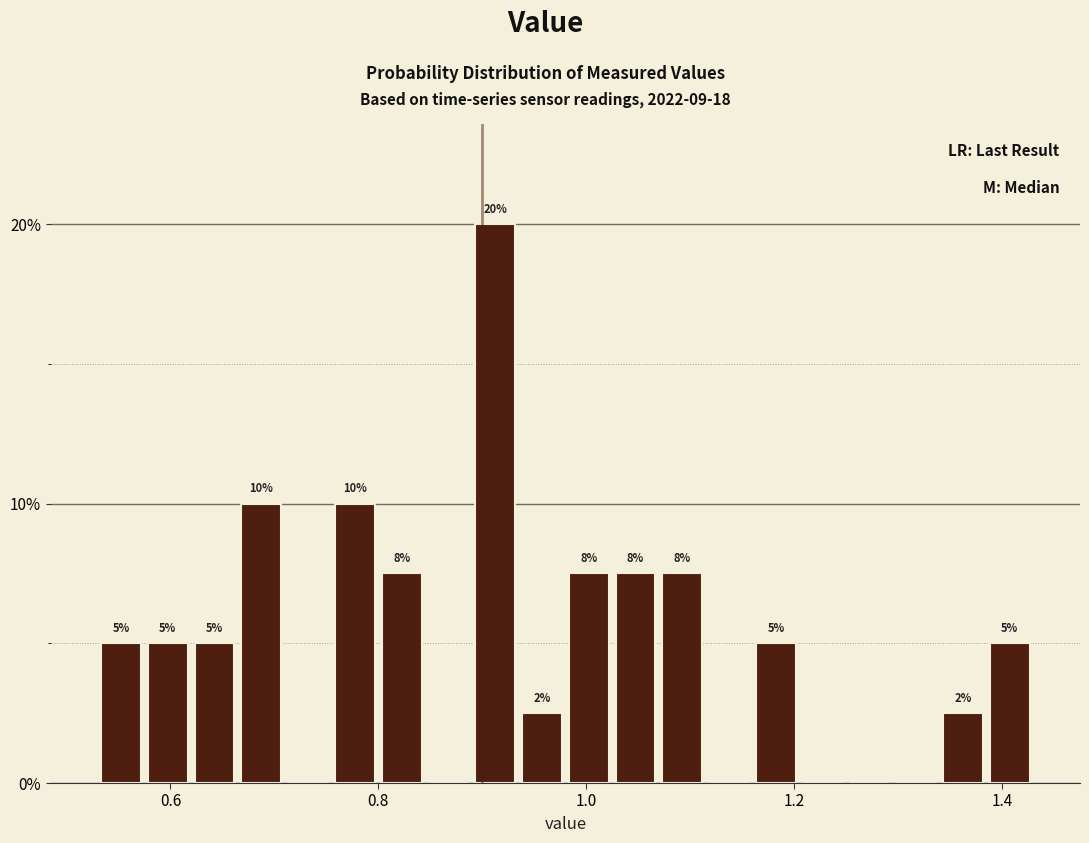

Read against the x-axis, roughly where is the centre of the tallest bar?

0.92